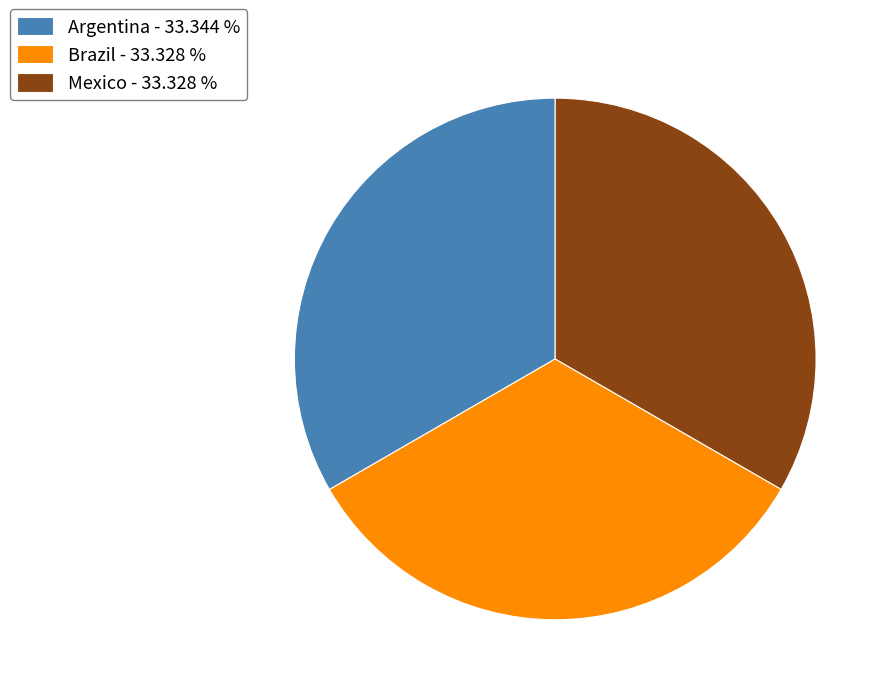

Is it true that Brazil is 44% of the pie?

False